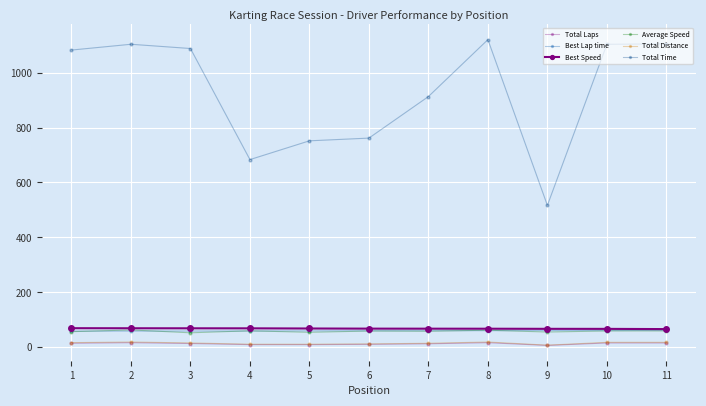

Where is the first local minimum for Total Laps?

8